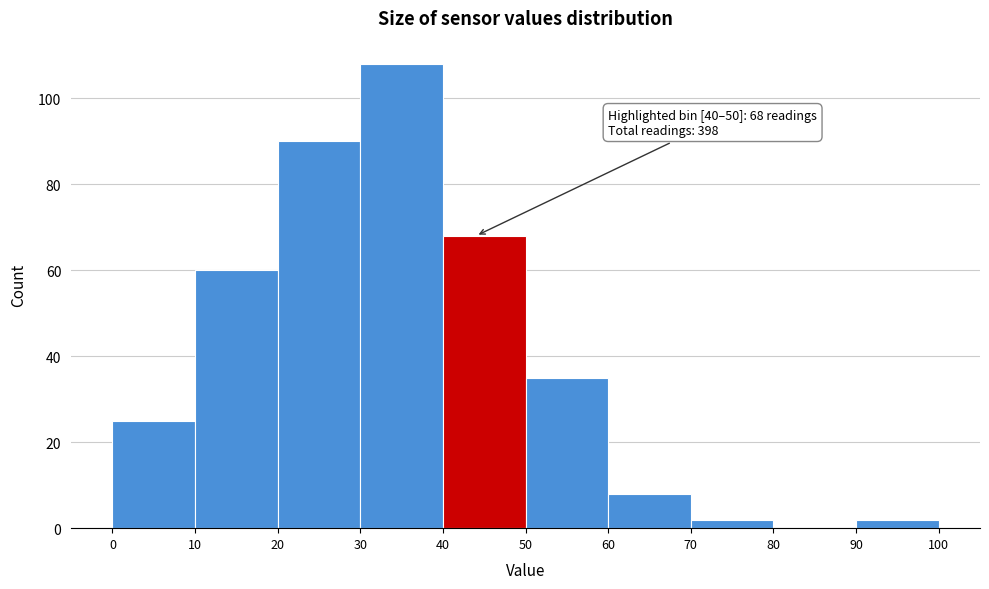

Over which range of the x-axis is the bar tallest?

30 to 40